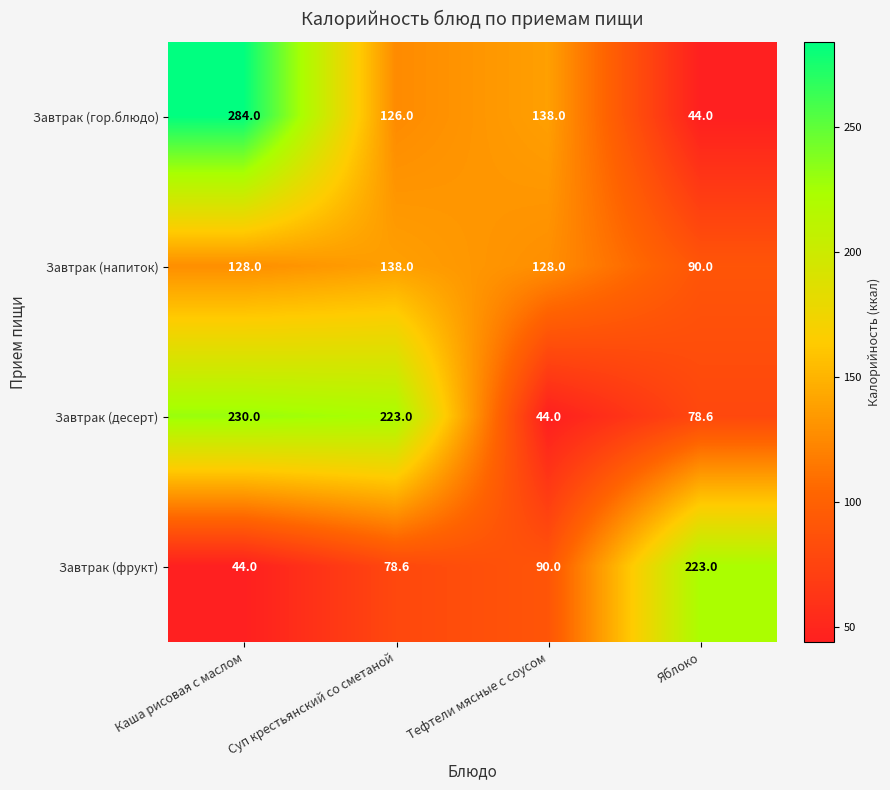

How many data points does each series have?

4